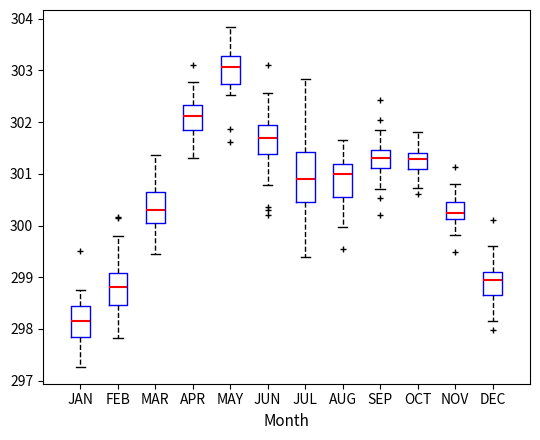

Reading left to right, transcribe this box plot: for each box, give where its median line is, the range the box spans, and where its two whiskers end, as read against the y-axis. The values are not printed on the chart, so give them approximately, as read against the axis.

JAN: median 298.2, box 297.8 to 298.4, whiskers 297.3 to 298.8
FEB: median 298.8, box 298.5 to 299.1, whiskers 297.8 to 299.8
MAR: median 300.3, box 300.0 to 300.7, whiskers 299.5 to 301.4
APR: median 302.1, box 301.9 to 302.3, whiskers 301.3 to 302.8
MAY: median 303.1, box 302.7 to 303.3, whiskers 302.5 to 303.8
JUN: median 301.7, box 301.4 to 301.9, whiskers 300.8 to 302.6
JUL: median 300.9, box 300.4 to 301.4, whiskers 299.4 to 302.8
AUG: median 301.0, box 300.6 to 301.2, whiskers 300.0 to 301.7
SEP: median 301.3, box 301.1 to 301.5, whiskers 300.7 to 301.8
OCT: median 301.3, box 301.1 to 301.4, whiskers 300.7 to 301.8
NOV: median 300.2, box 300.1 to 300.5, whiskers 299.8 to 300.8
DEC: median 298.9, box 298.7 to 299.1, whiskers 298.2 to 299.6